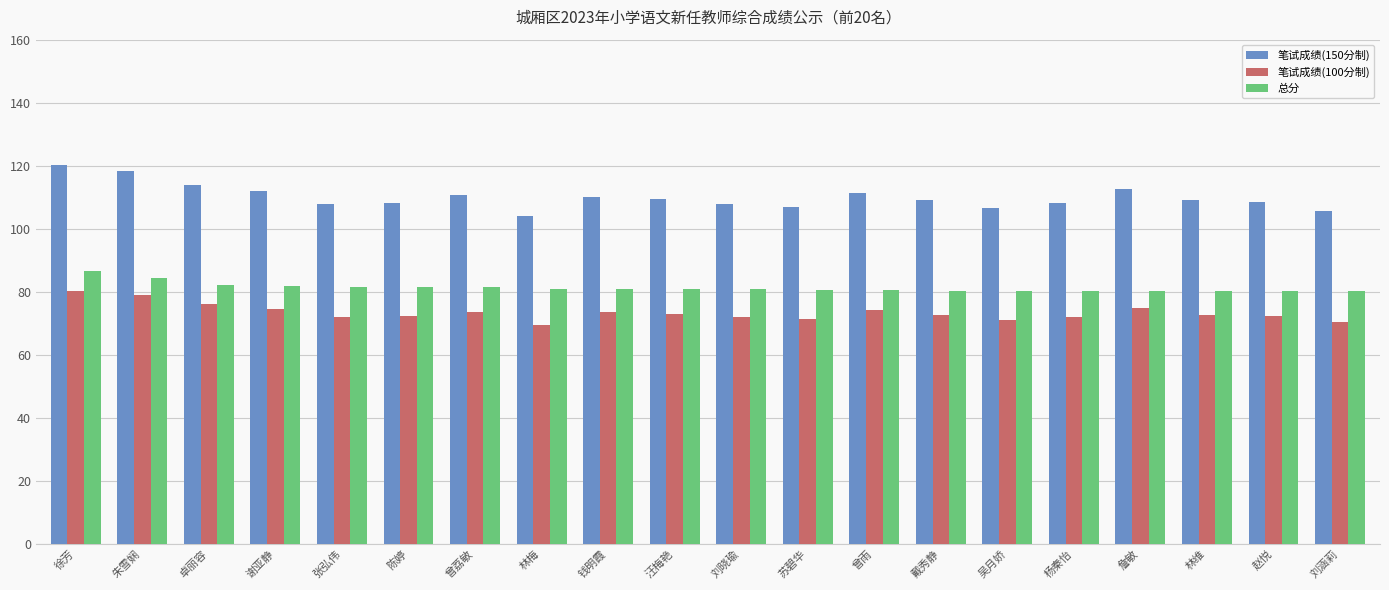

Which series has the widest spread of values?

笔试成绩(150分制)